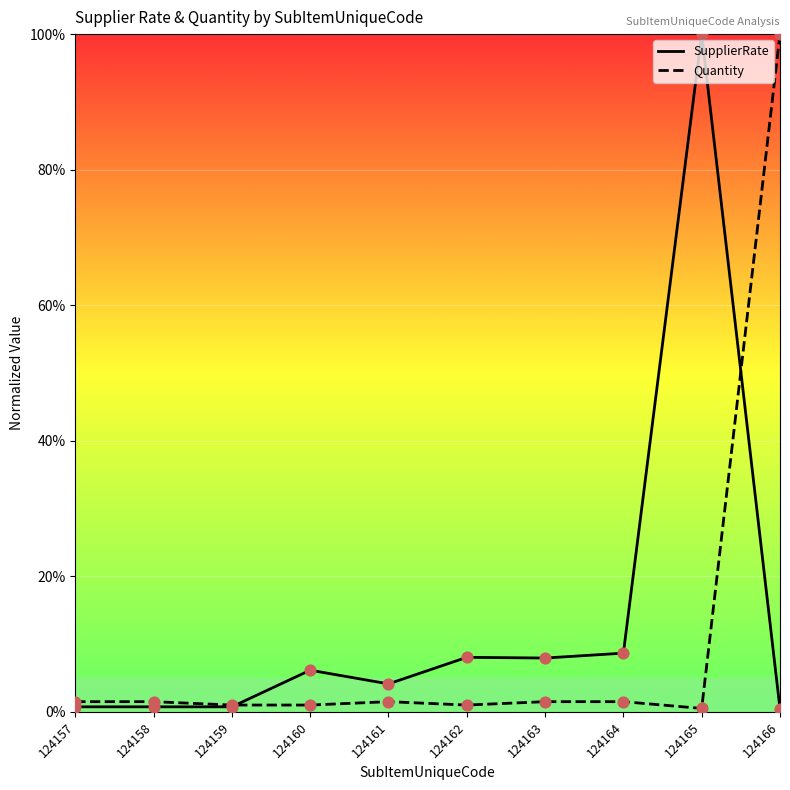

Which series reaches the minimum Y coordinate?

SupplierRate